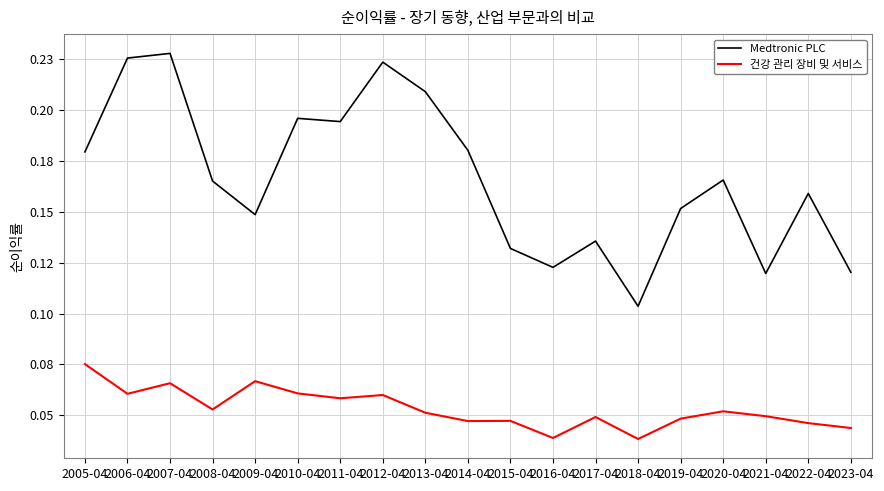

Which series has the largest total across all categories?

Medtronic PLC